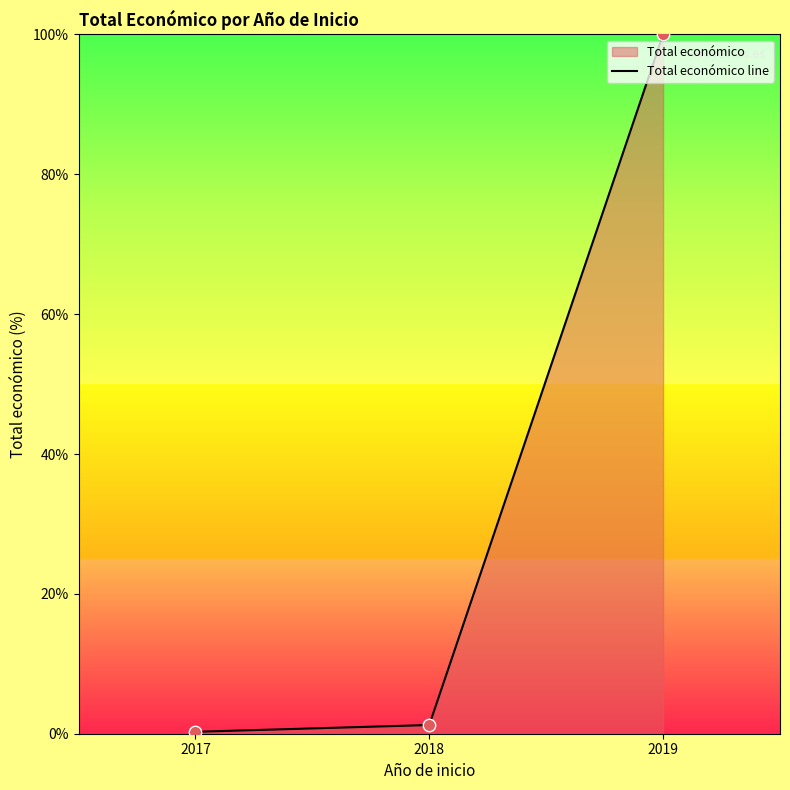

Between 2019 and 2018, which is larger?

2019